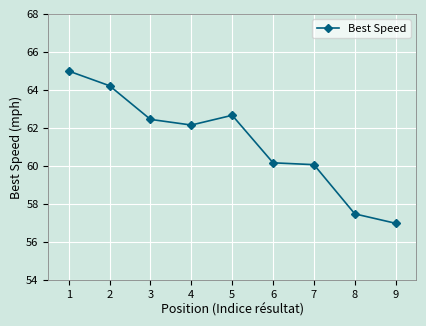

What is the approximate value at 3?

62.5